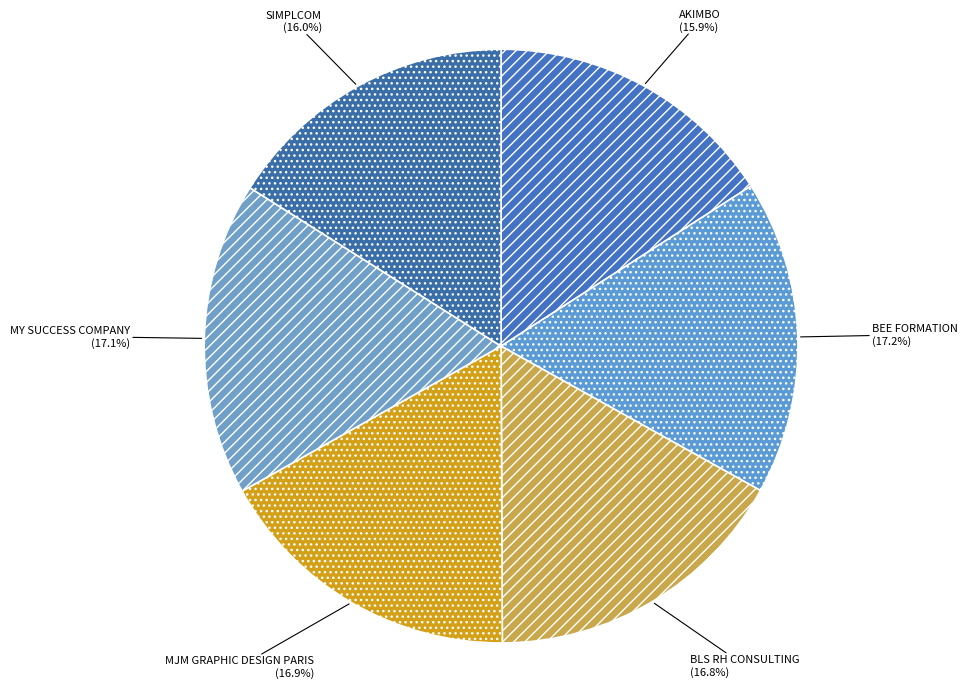

To the nearest percent, what is the combined percentage of AKIMBO and SIMPLCOM?

32%